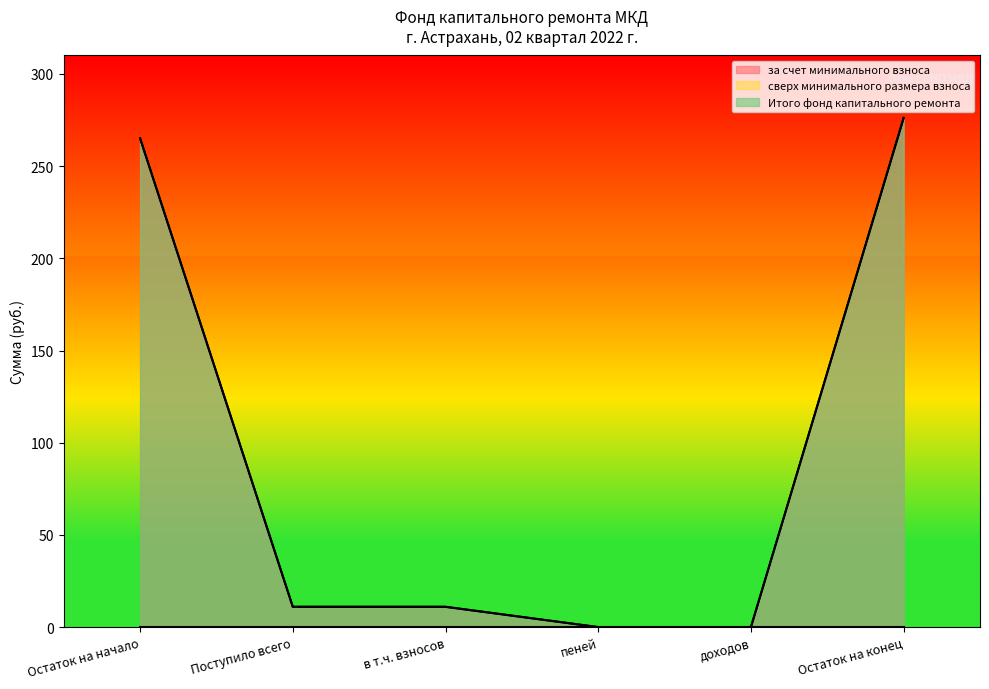

At how many categories does at least one series exceed 92?

2